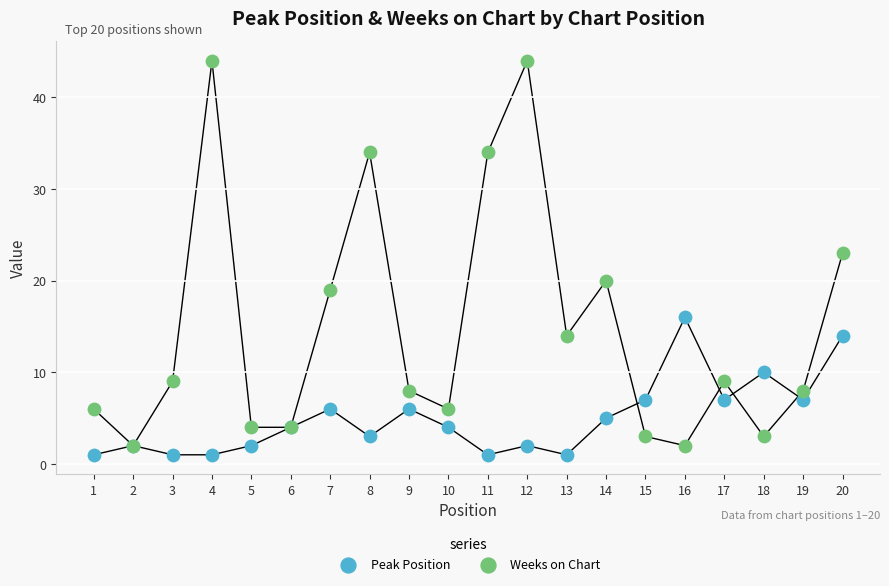

Which series contains the lowest Y value?

Peak Position